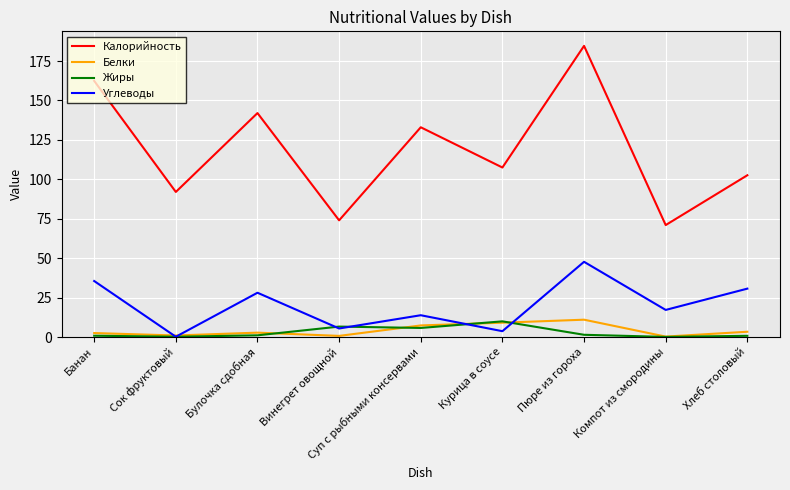

Which series changed the most between Винегрет овощной and Хлеб столовый?

Калорийность